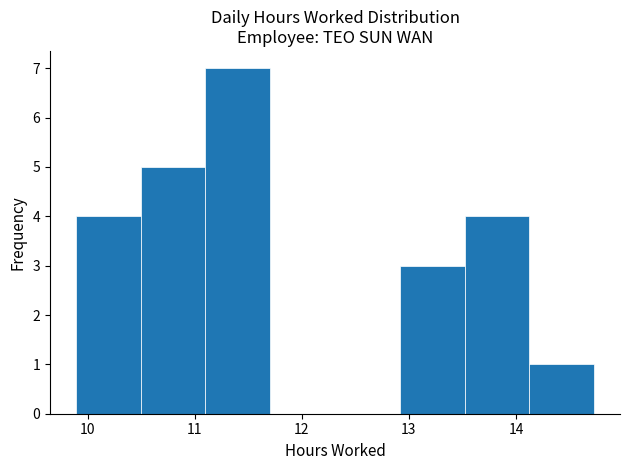

Over which range of the x-axis is the bar tallest?

11.1 to 11.7